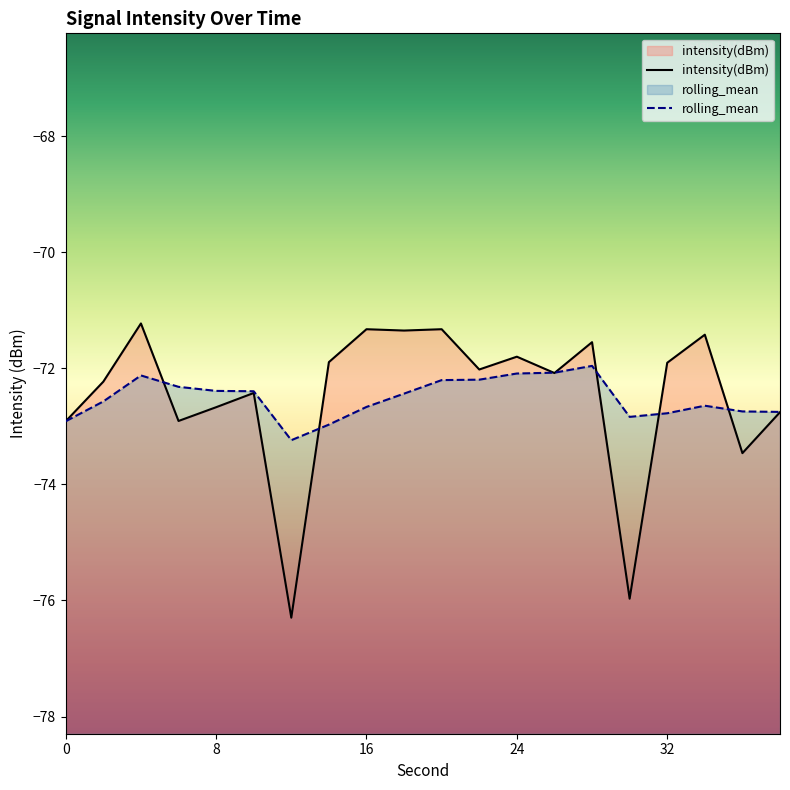

True or false: intensity(dBm) and rolling_mean intersect in this chart.

True